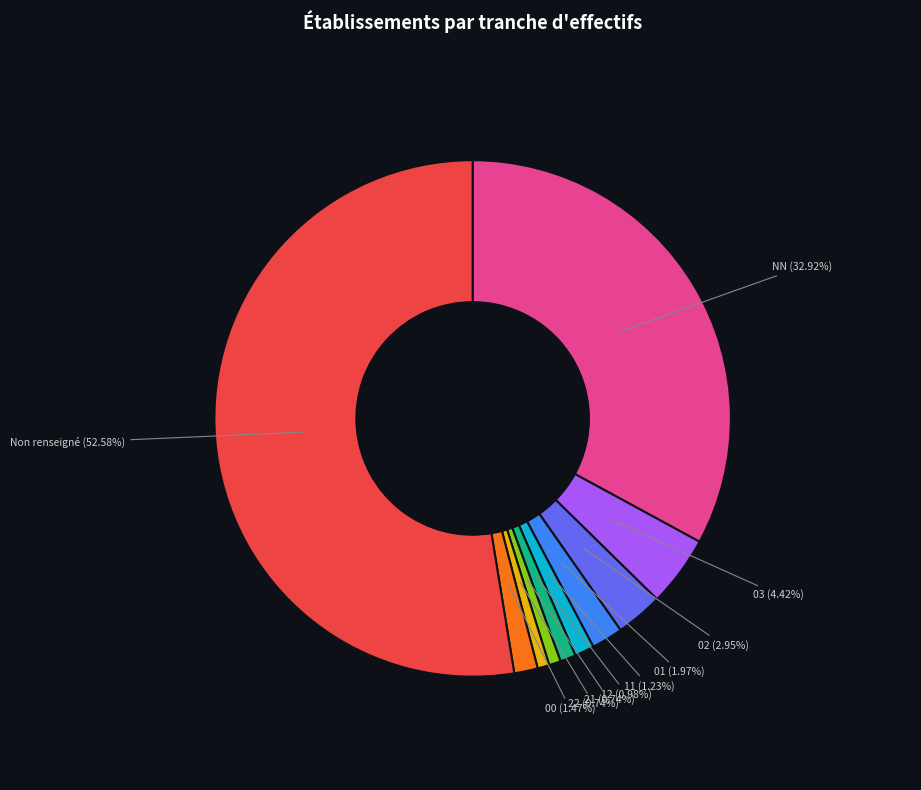

Which category accounts for the majority?

Non renseigné (52.58%)